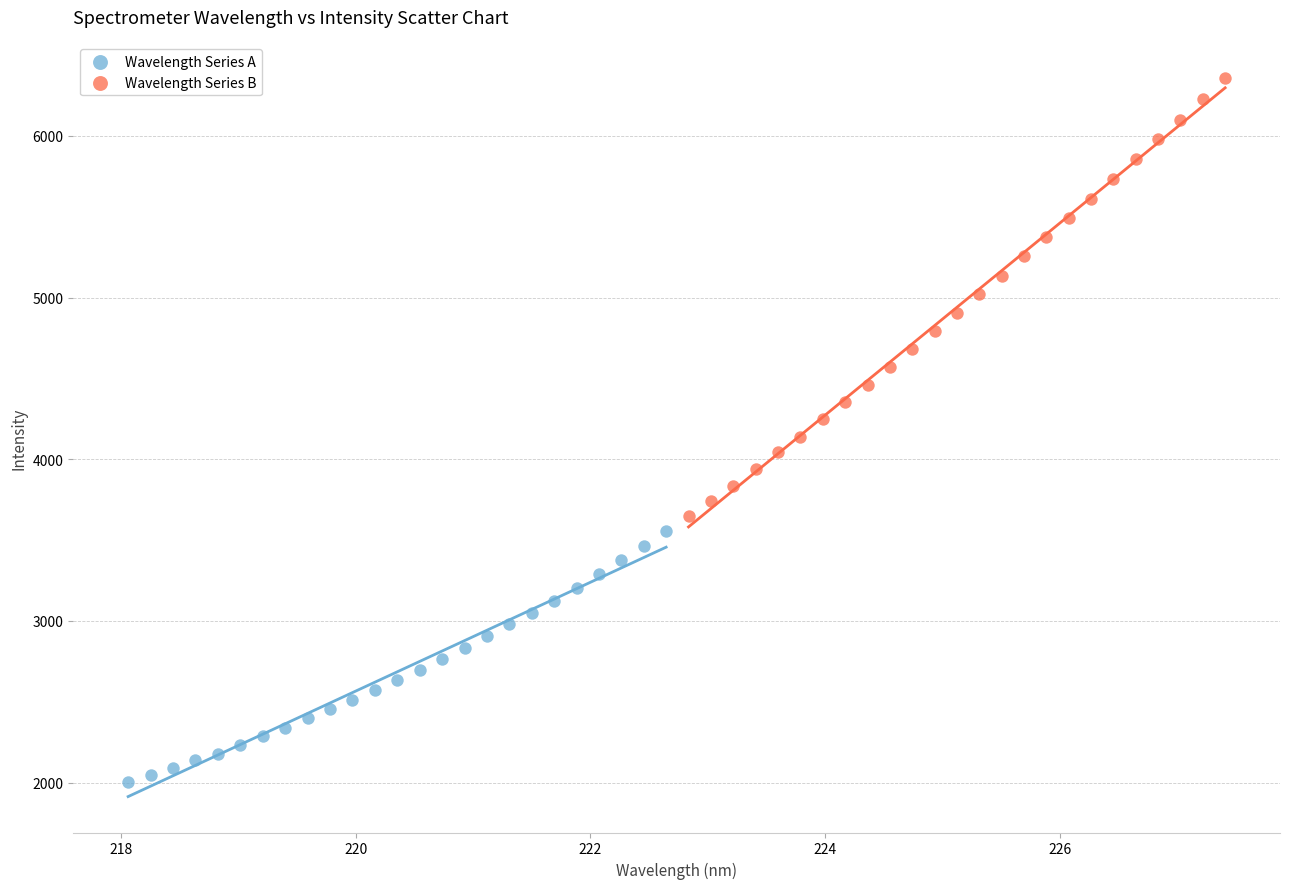

What are all the series names shown in the legend?

Wavelength Series A, Wavelength Series B